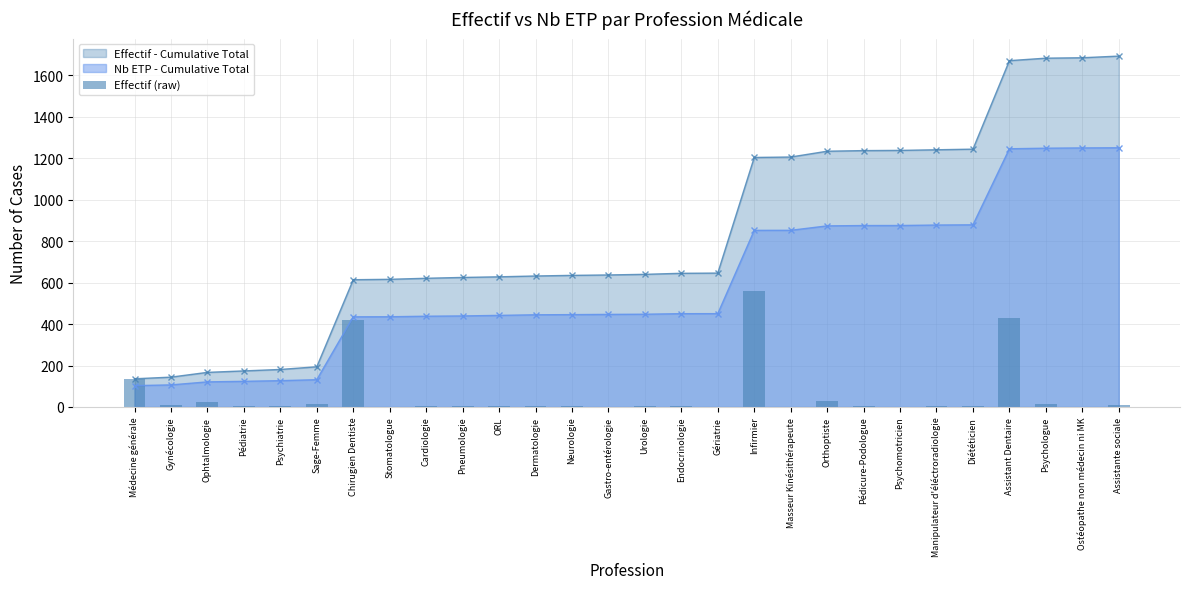

Reading left to right, what are all the values shown in this chart?

136	8	23	7	7	13	420	2	5	4	3	4	3	2	3	5	1	558	2	28	3	1	3	3	427	12	2	8